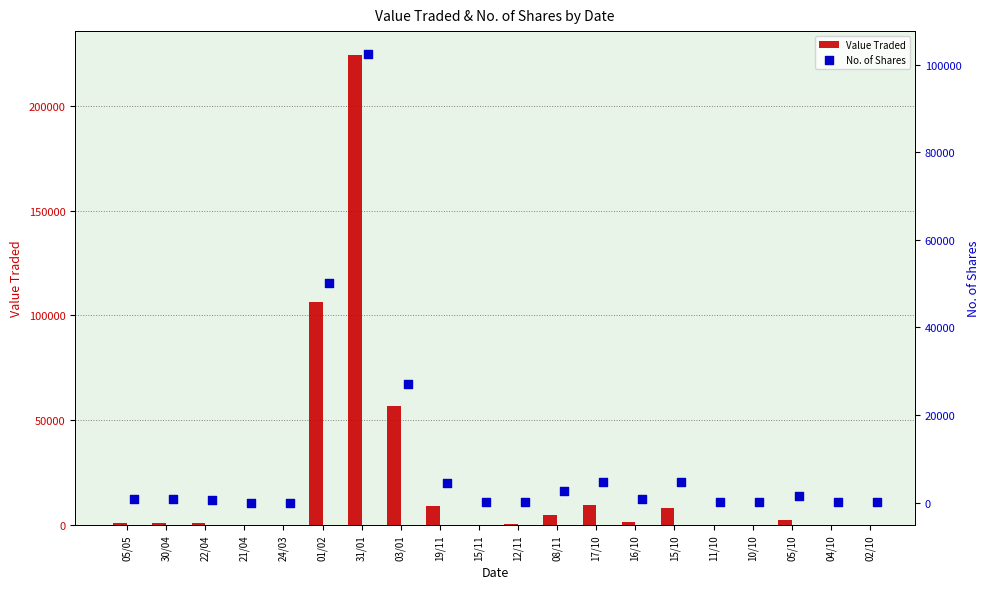

Which series has the largest total across all categories?

Value Traded